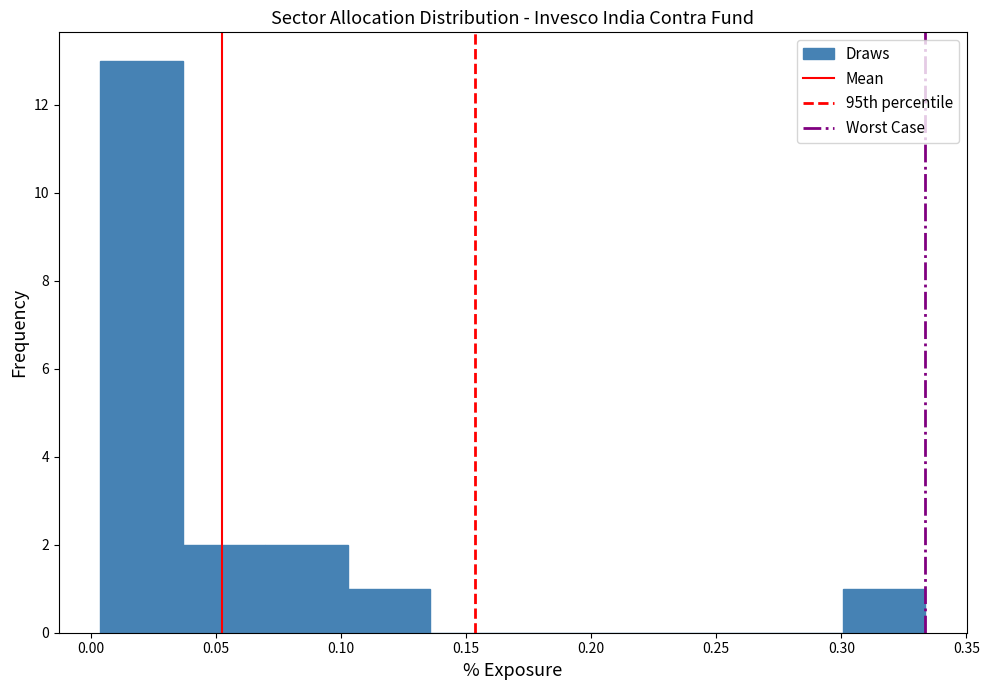

What is the height of the bar covering 0.105 to 0.135 on the x-axis? Neither the bar edges nor the heights are printed on the chart, so give them approximately, as read against the axes.

1